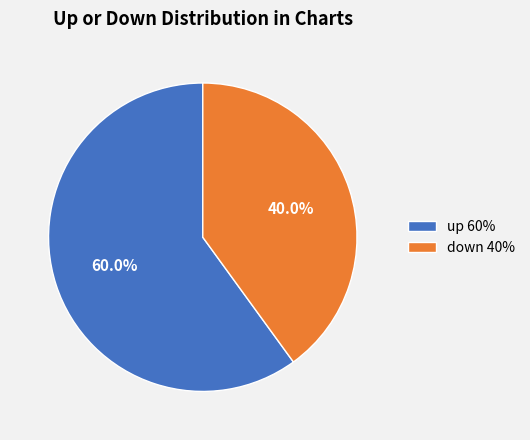

How much of the chart is everything except down?

60.0%